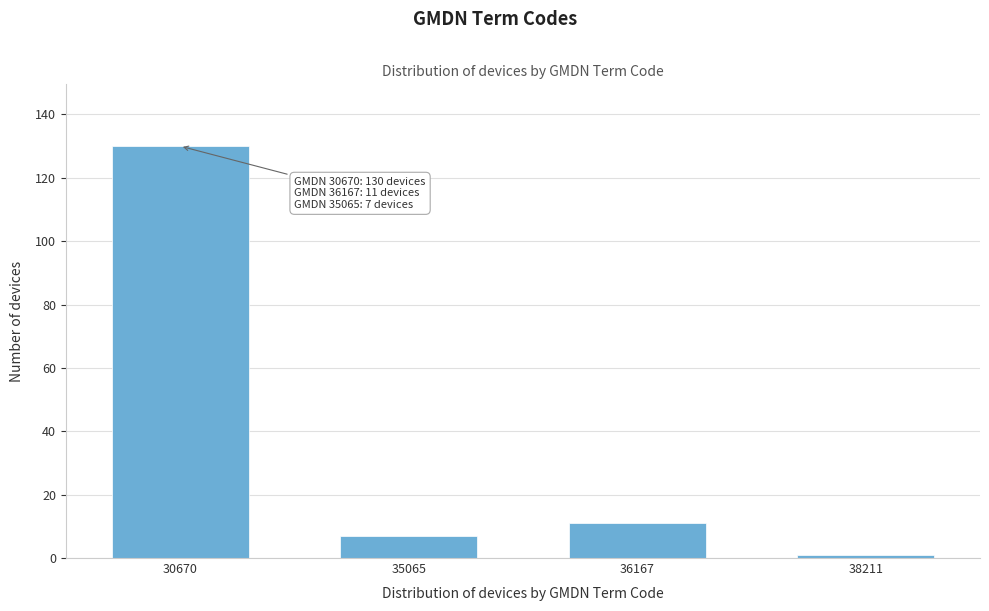

Reading left to right, what are all the values shown in this chart?

130	7	11	1